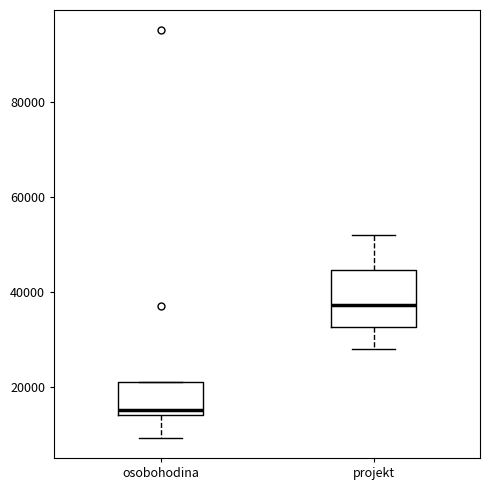

Which box has the highest median line?

projekt